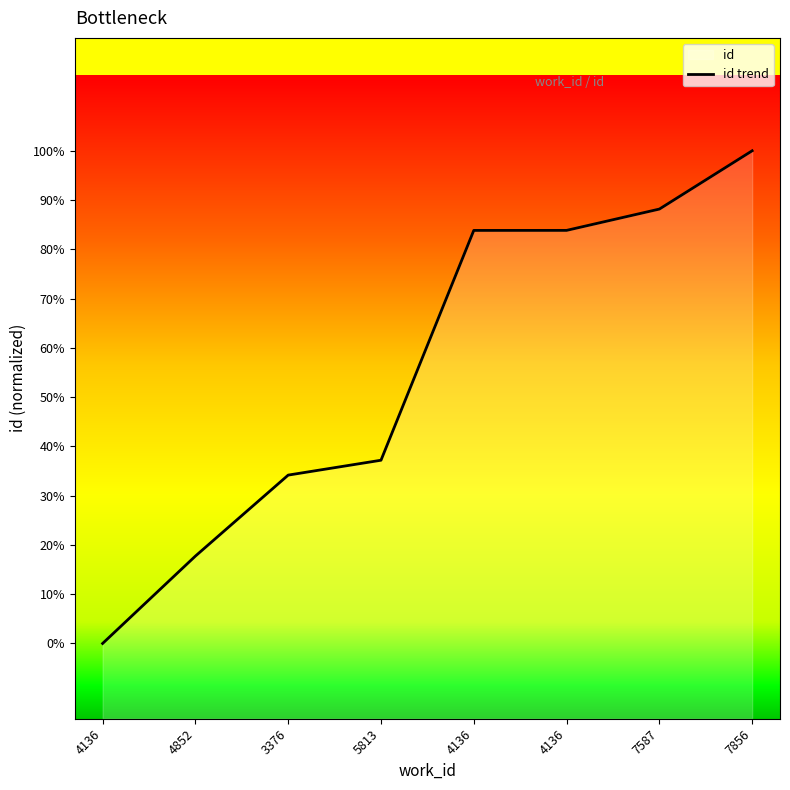

How many lines are shown in the chart?

1